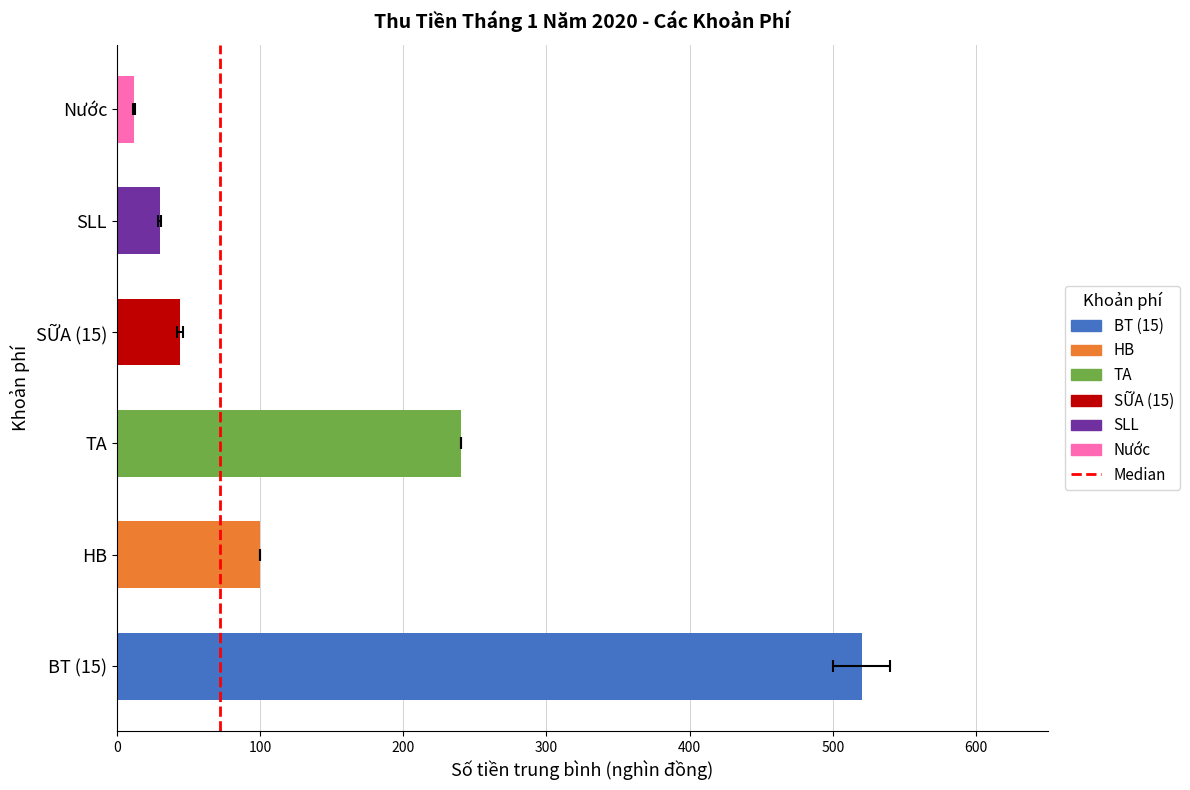

Does the chart contain any negative values?

No